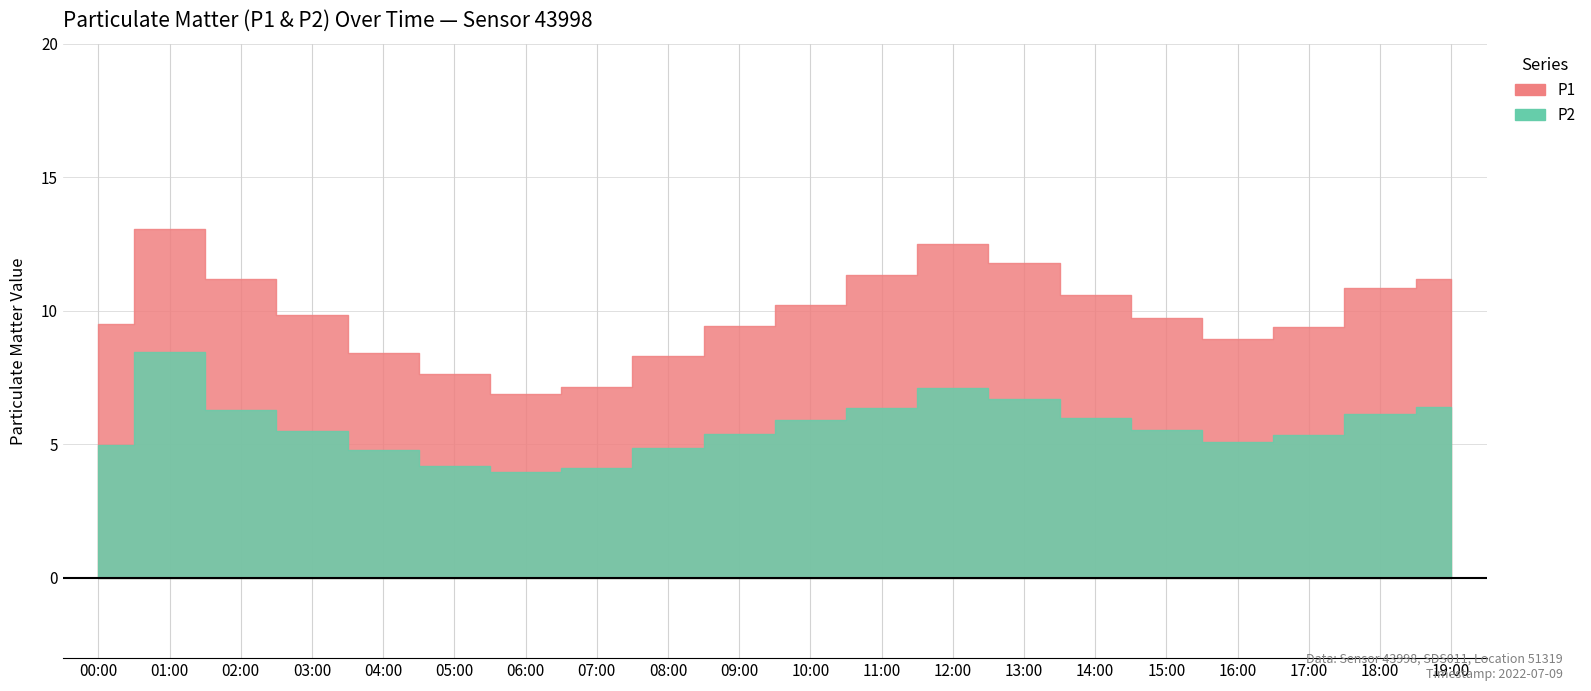

True or false: P1 and P2 cross at least once.

False